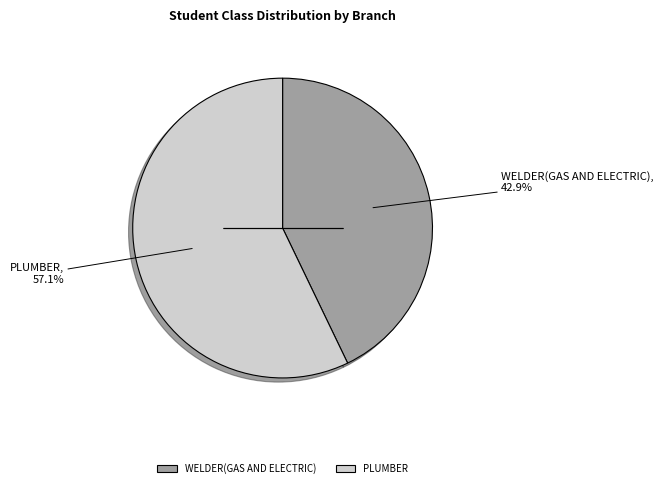

To the nearest percent, what portion does WELDER(GAS AND ELECTRIC) represent?

43%